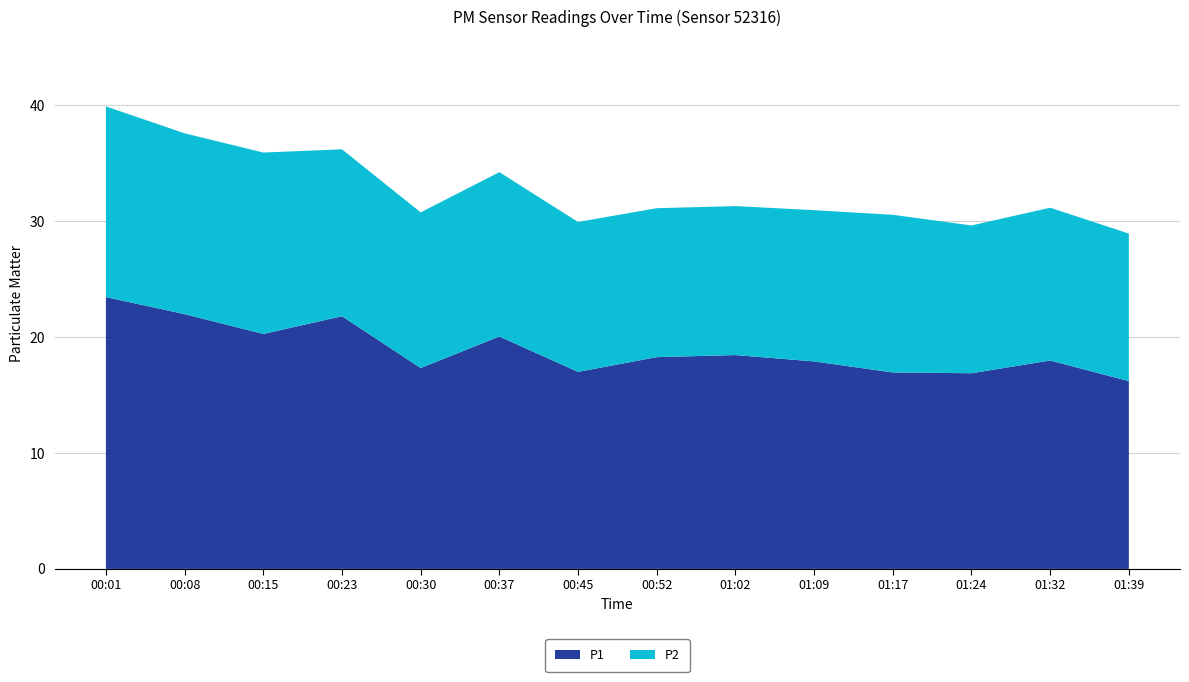

Reading left to right, transcribe all the data shown in this chart.

P1: 23.4	22.0	20.3	21.8	17.3	20.1	17.0	18.3	18.4	17.9	16.9	16.9	18.0	16.2
P2: 16.4	15.6	15.7	14.4	13.4	14.2	12.9	12.8	12.8	13.1	13.6	12.8	13.2	12.7